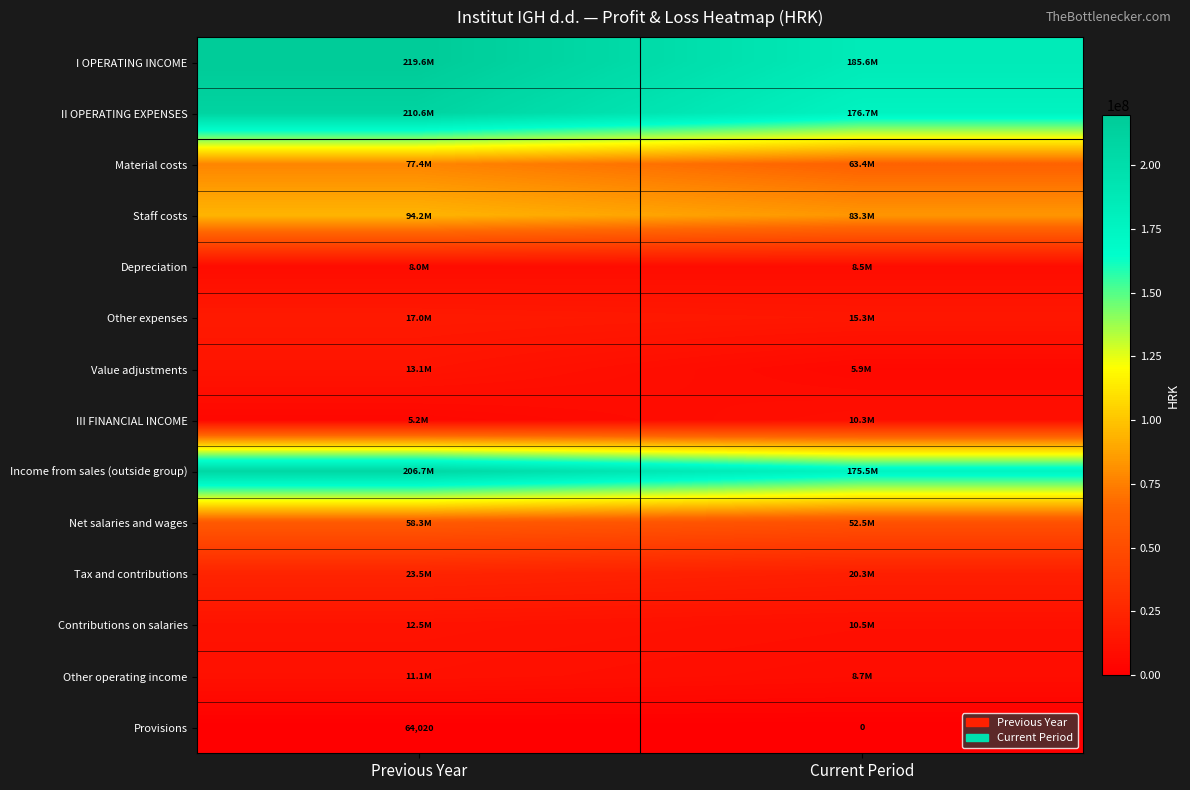

List the labels in order of Provisions value, smallest first.

Current Period, Previous Year